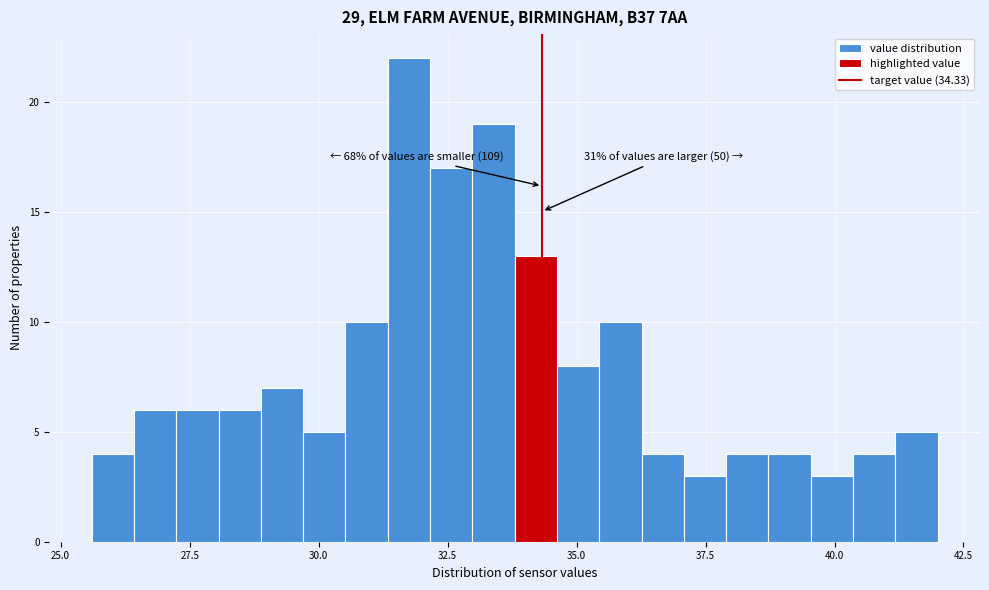

Read against the x-axis, roughly where is the centre of the tallest bar?

32.0